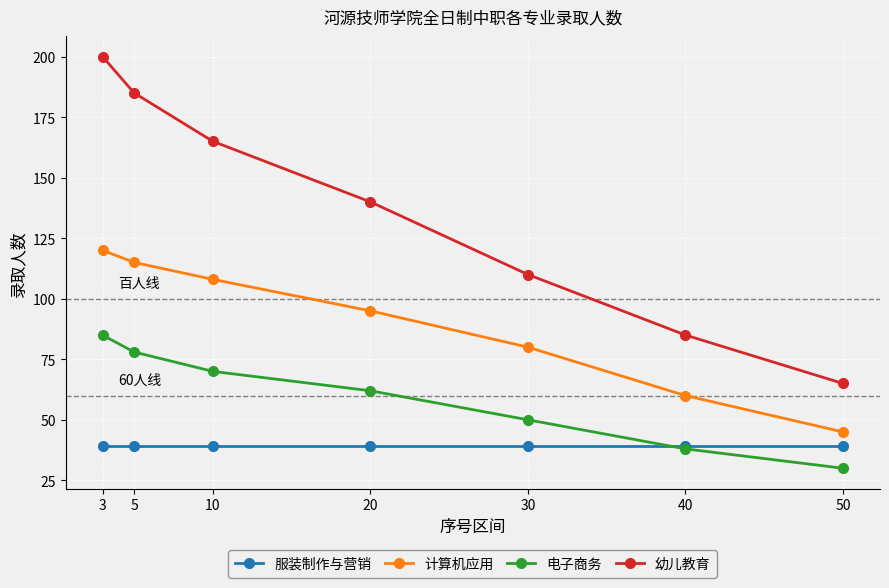

The 电子商务 series shows 38 at 40. True or false?

True